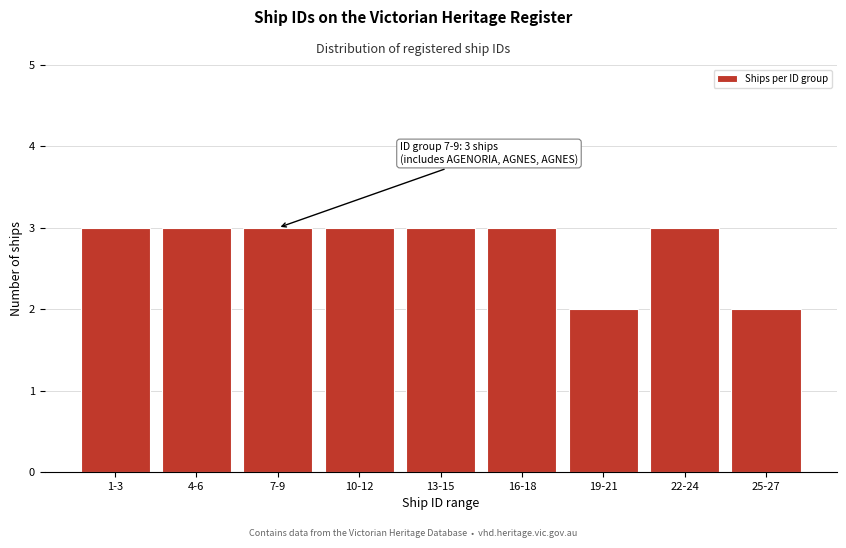

Reading right to left, extract all data points from this chart.

25-27=2	22-24=3	19-21=2	16-18=3	13-15=3	10-12=3	7-9=3	4-6=3	1-3=3